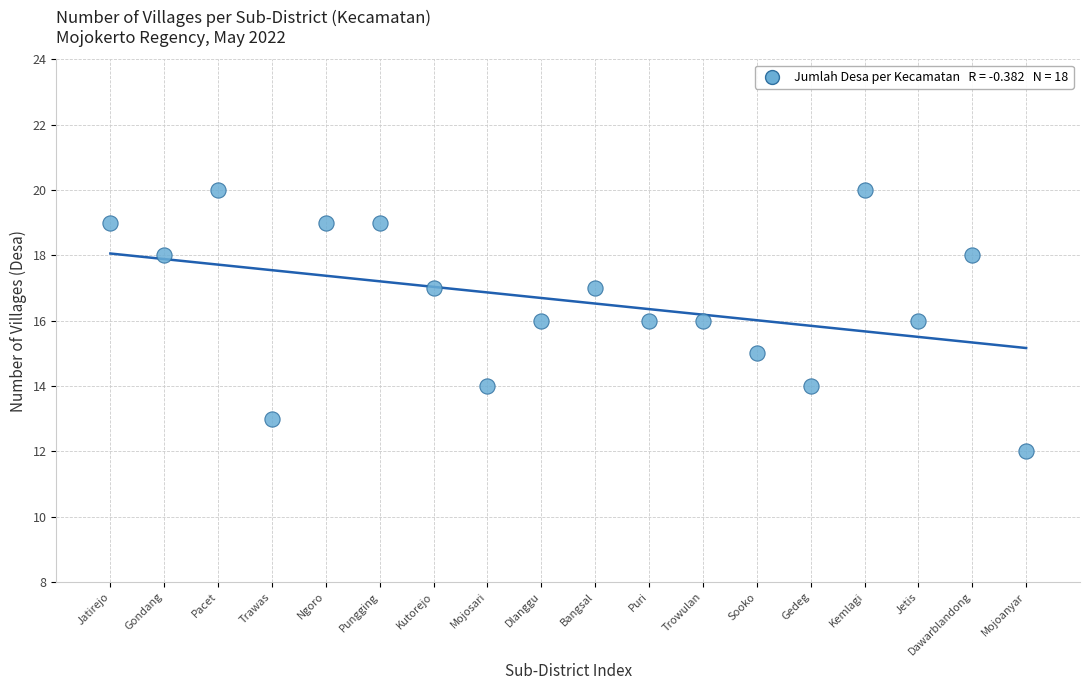

What is the range of Y values (max minus min)?

8